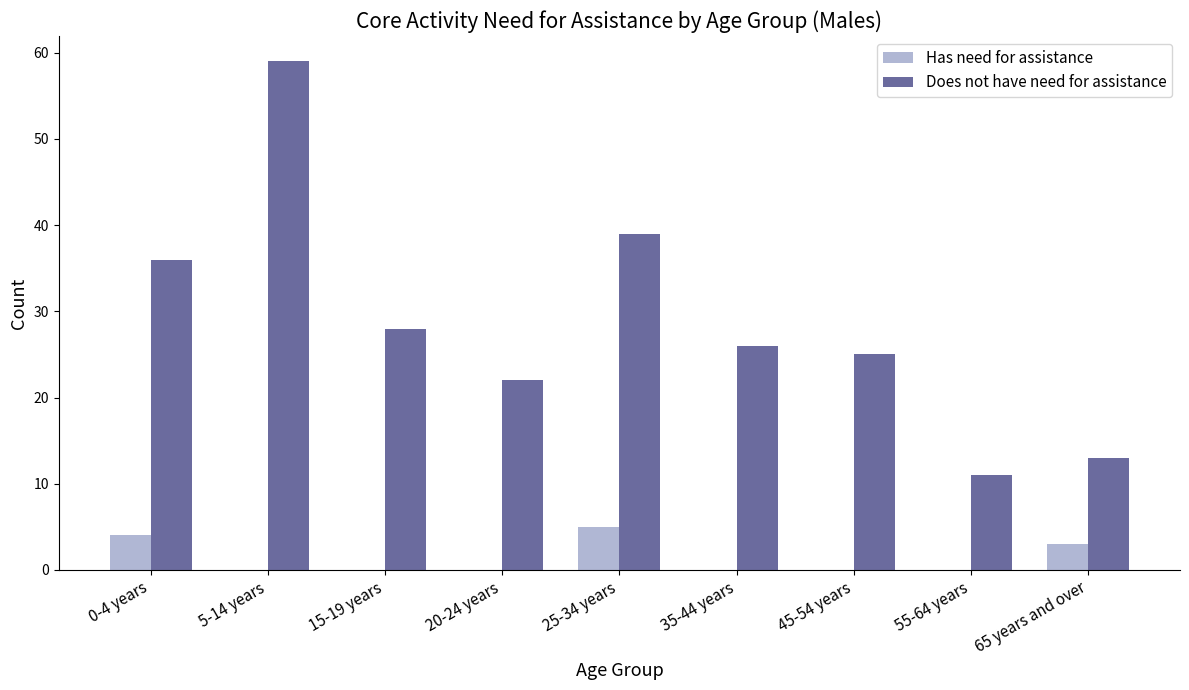

What is the difference between the Does not have need for assistance values at 15-19 years and 35-44 years?

2